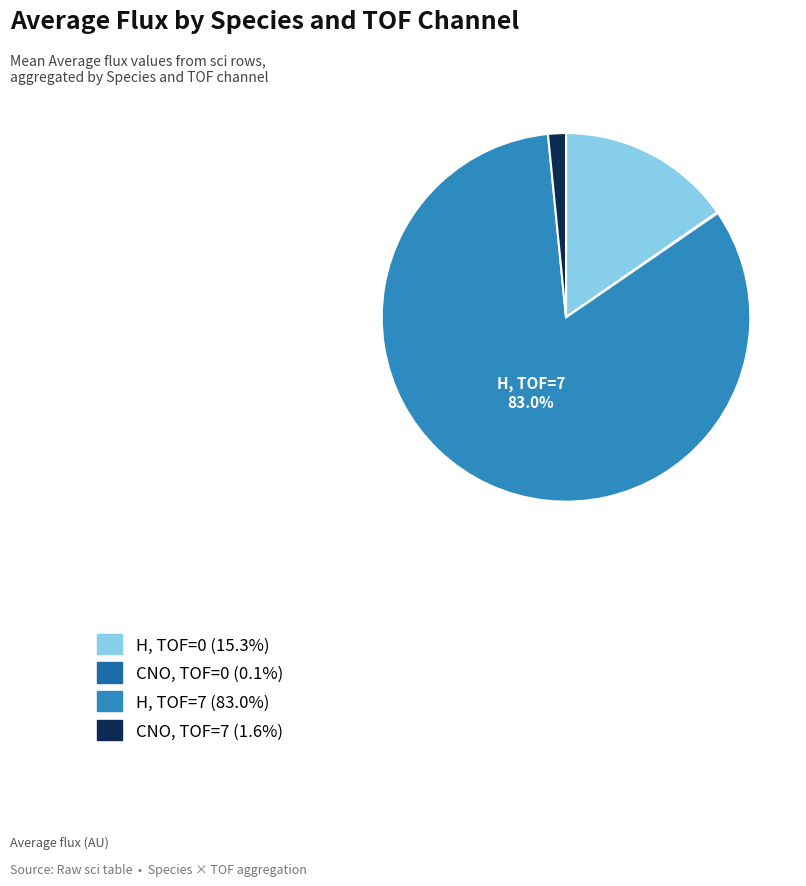

True or false: H, TOF=7 accounts for 94% of the total.

False